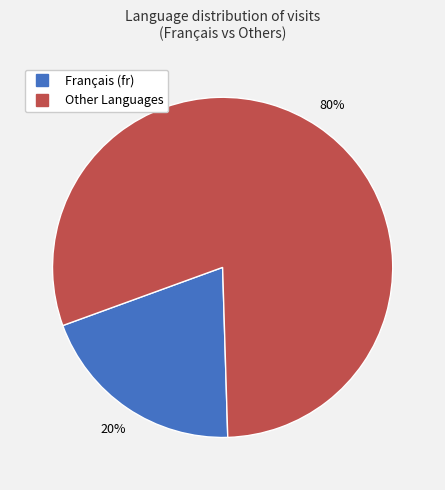

Is there any slice that represents more than half of the pie?

Yes